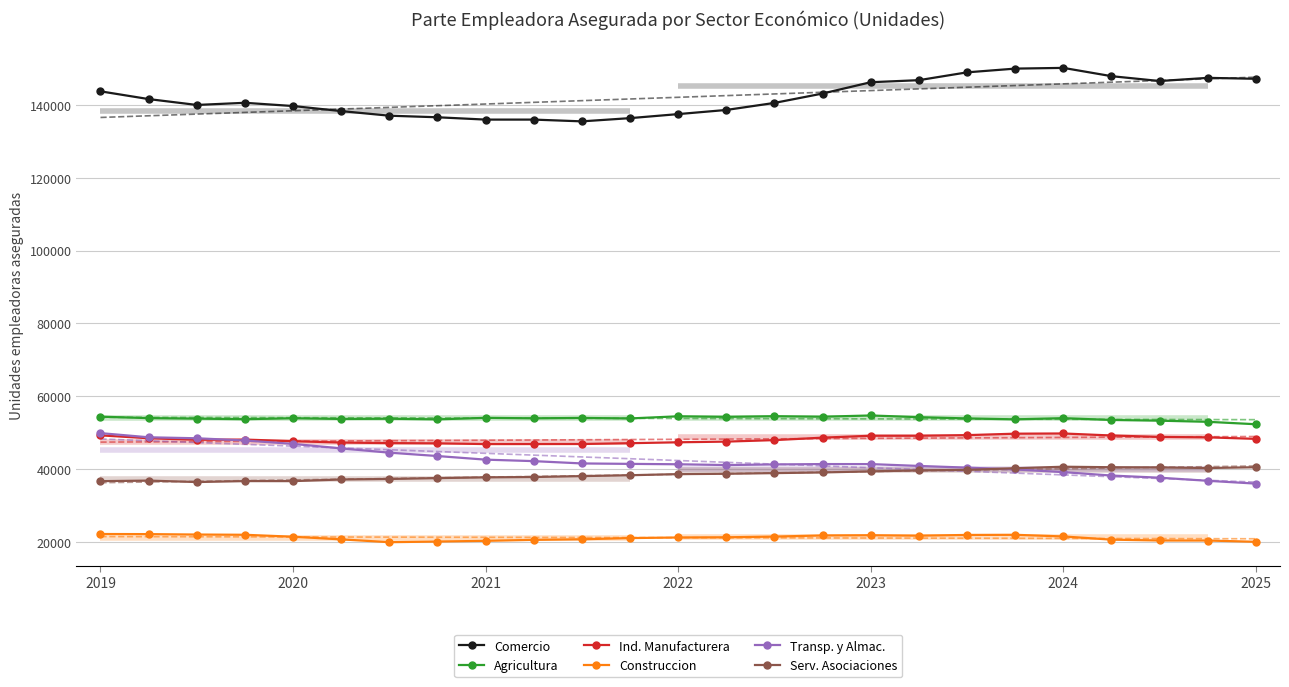

At which label does Transp. y Almac. reach its peak?

2019